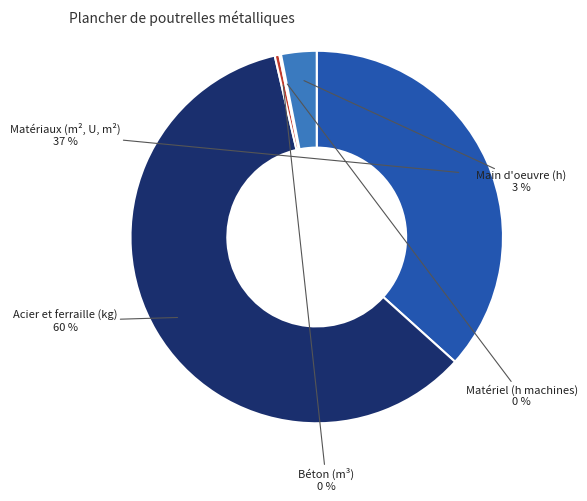

What is the largest slice in the pie chart?

Acier et ferraille (kg)